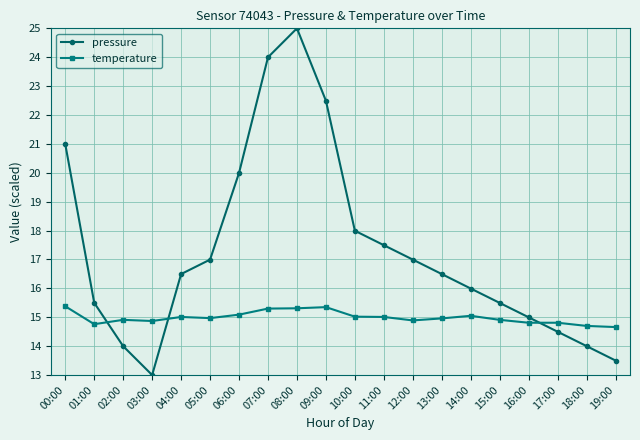

True or false: pressure has a value of 16.5 at 04:00.

True